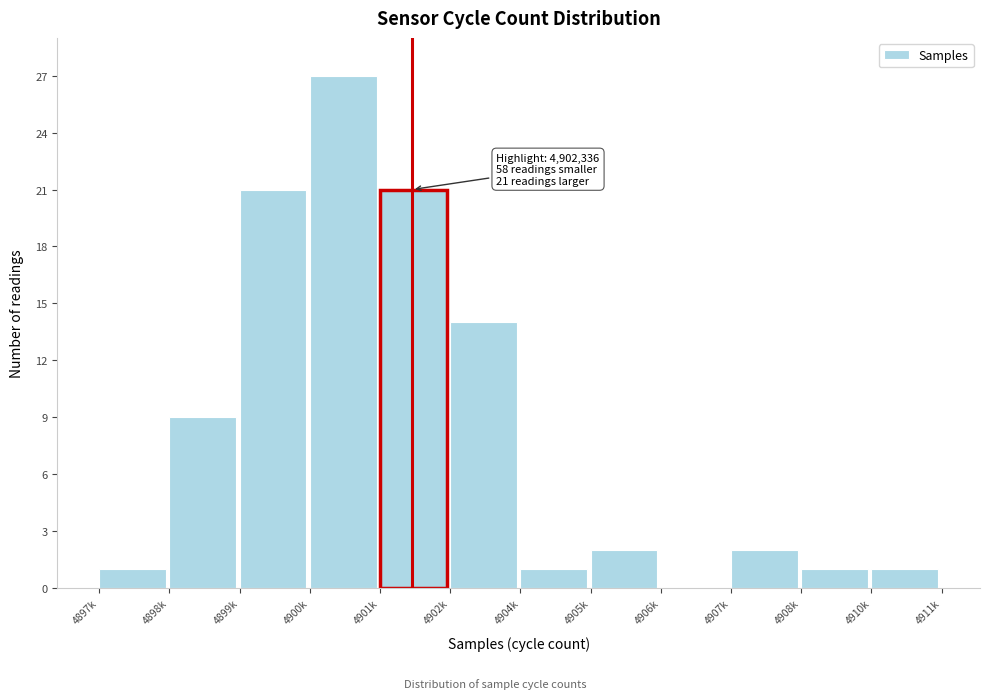

Reading left to right, transcribe all the data shown in this chart.

4897k=1	4898k=9	4899k=21	4900k=27	4901k=21	4902k=14	4904k=1	4905k=2	4906k=0	4907k=2	4908k=1	4910k=1